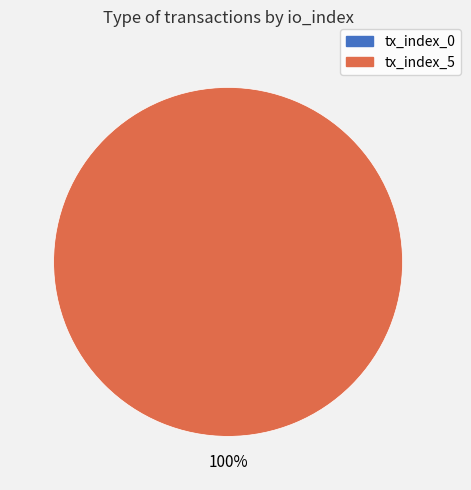

To the nearest percent, what is the combined percentage of tx_index_0 and tx_index_5?

100%